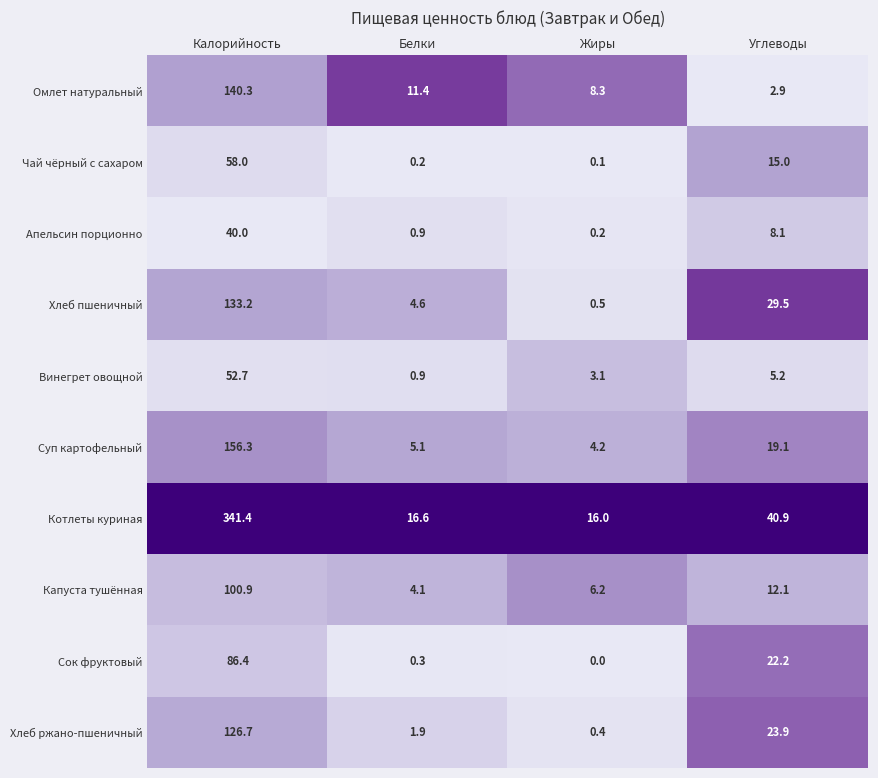

How many distinct data groups are displayed?

10